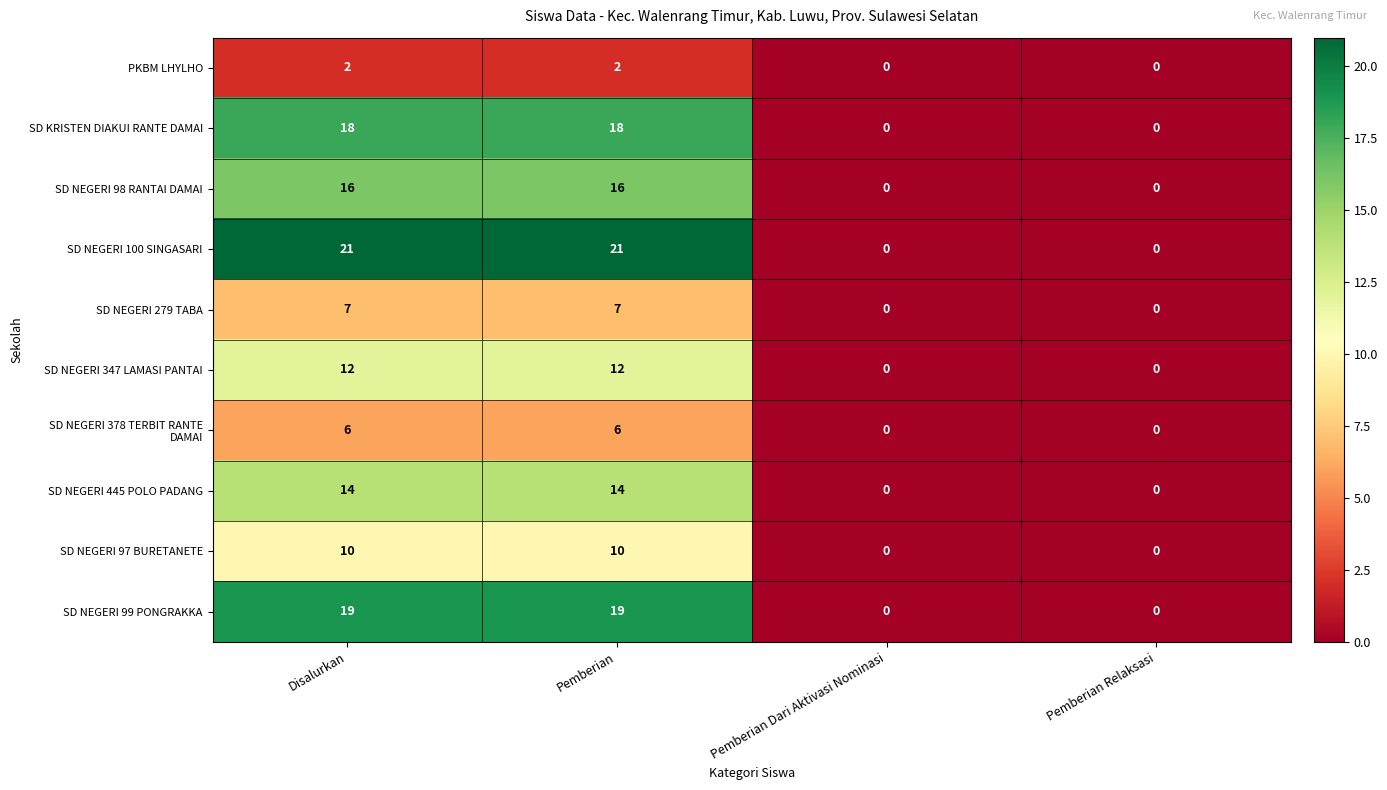

The SD NEGERI 279 TABA series shows -5 at Pemberian Relaksasi. True or false?

False